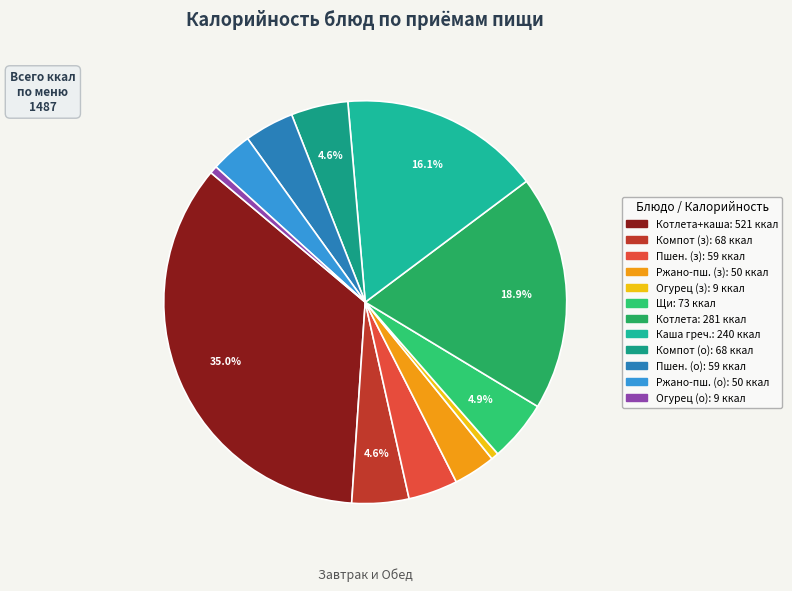

Count the number of slices in the pie.

12